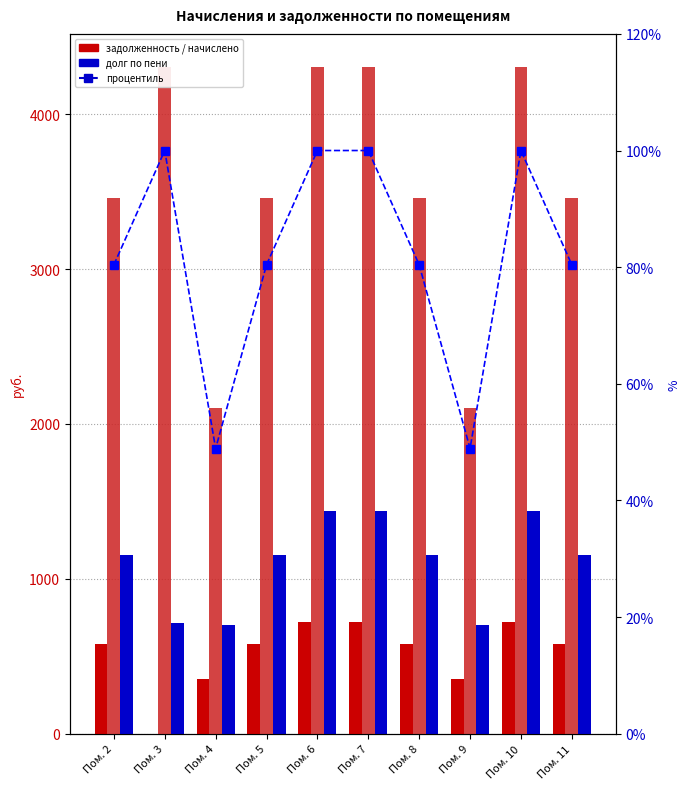

What is the sum of the долг по пени values at Пом. 4 and Пом. 7?

2137.3